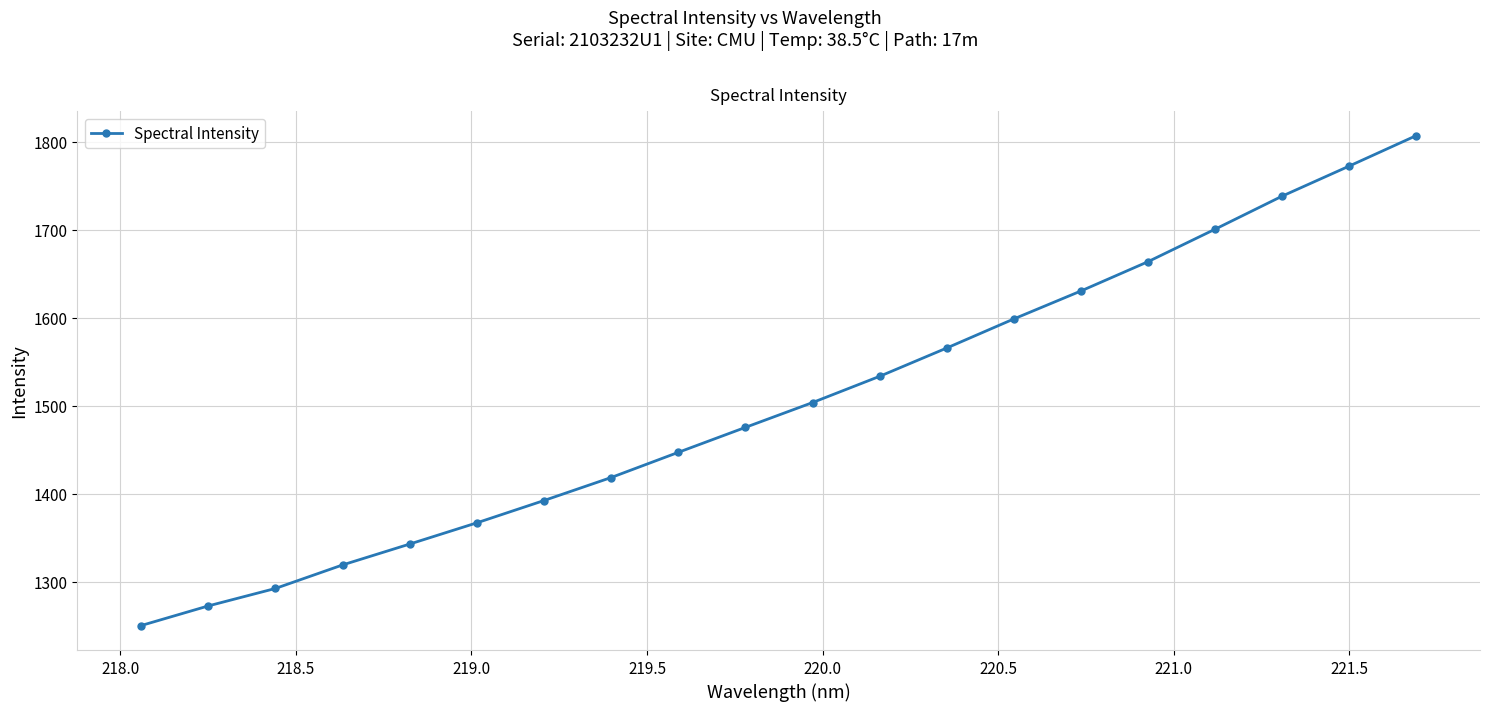

What is the greatest value displayed?

1806.9